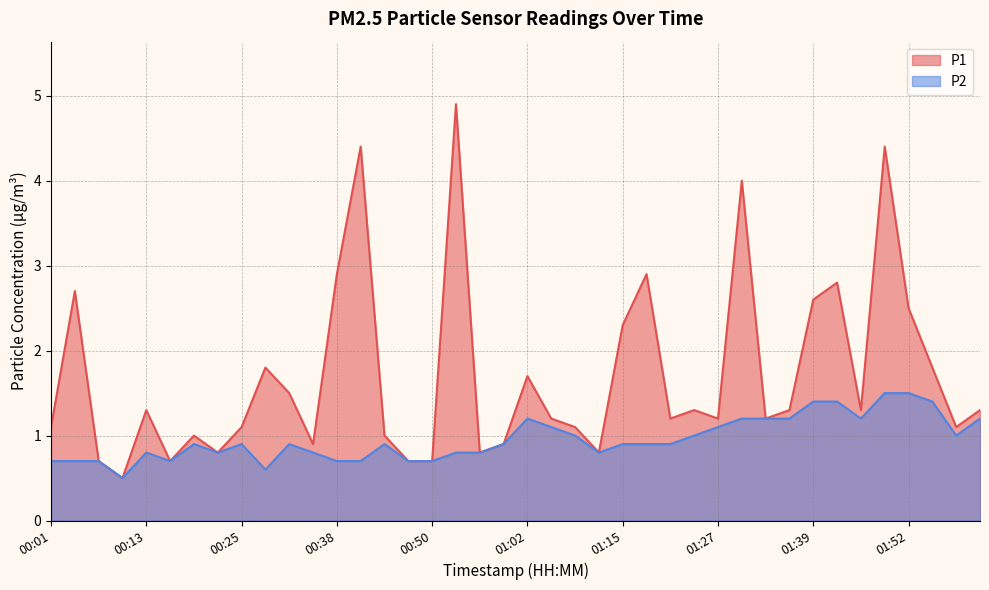

Reading left to right, transcribe all the data shown in this chart.

P1: 1.1	2.7	0.7	0.5	1.3	0.7	1.0	0.8	1.1	1.8	1.5	0.9	2.9	4.4	1.0	0.7	0.7	4.9	0.8	0.9	1.7	1.2	1.1	0.8	2.3	2.9	1.2	1.3	1.2	4.0	1.2	1.3	2.6	2.8	1.3	4.4	2.5	1.8	1.1	1.3
P2: 0.7	0.7	0.7	0.5	0.8	0.7	0.9	0.8	0.9	0.6	0.9	0.8	0.7	0.7	0.9	0.7	0.7	0.8	0.8	0.9	1.2	1.1	1.0	0.8	0.9	0.9	0.9	1.0	1.1	1.2	1.2	1.2	1.4	1.4	1.2	1.5	1.5	1.4	1.0	1.2